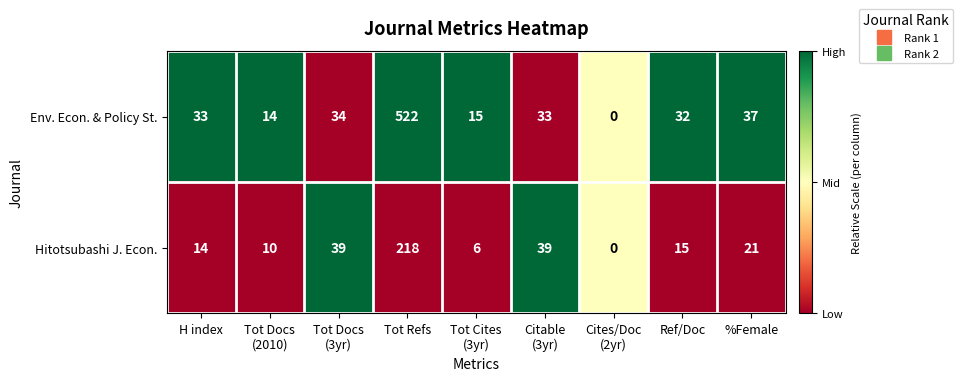

At which category is the sum across all series the highest?

Tot Refs